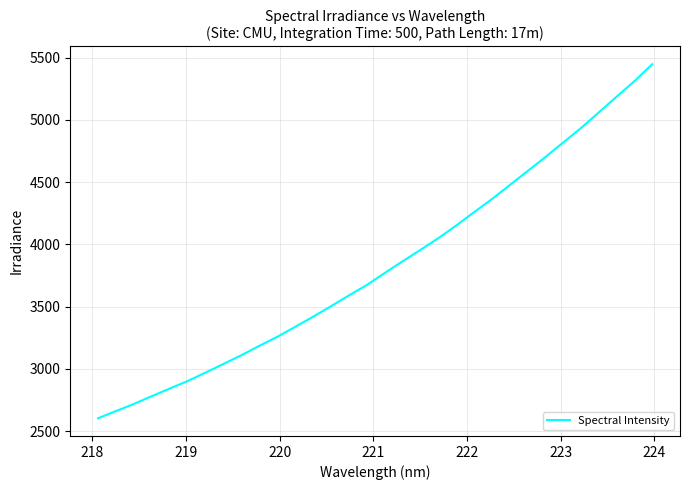

What is the average value?

3827.5